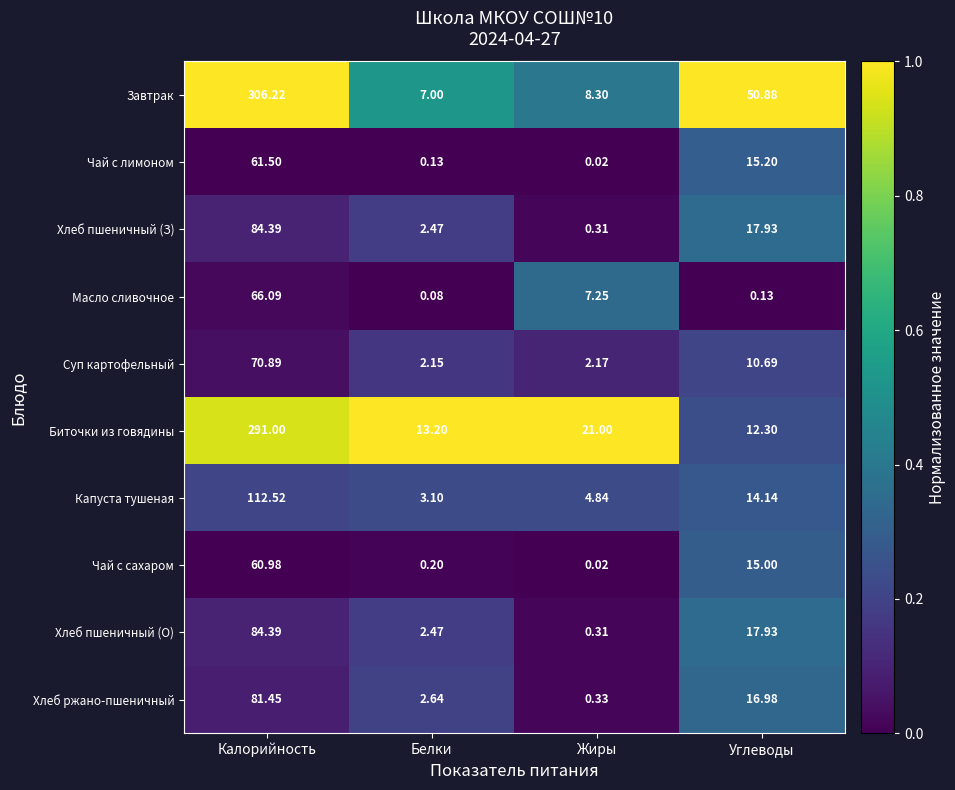

Where does the Масло сливочное series first go above 7?

Калорийность